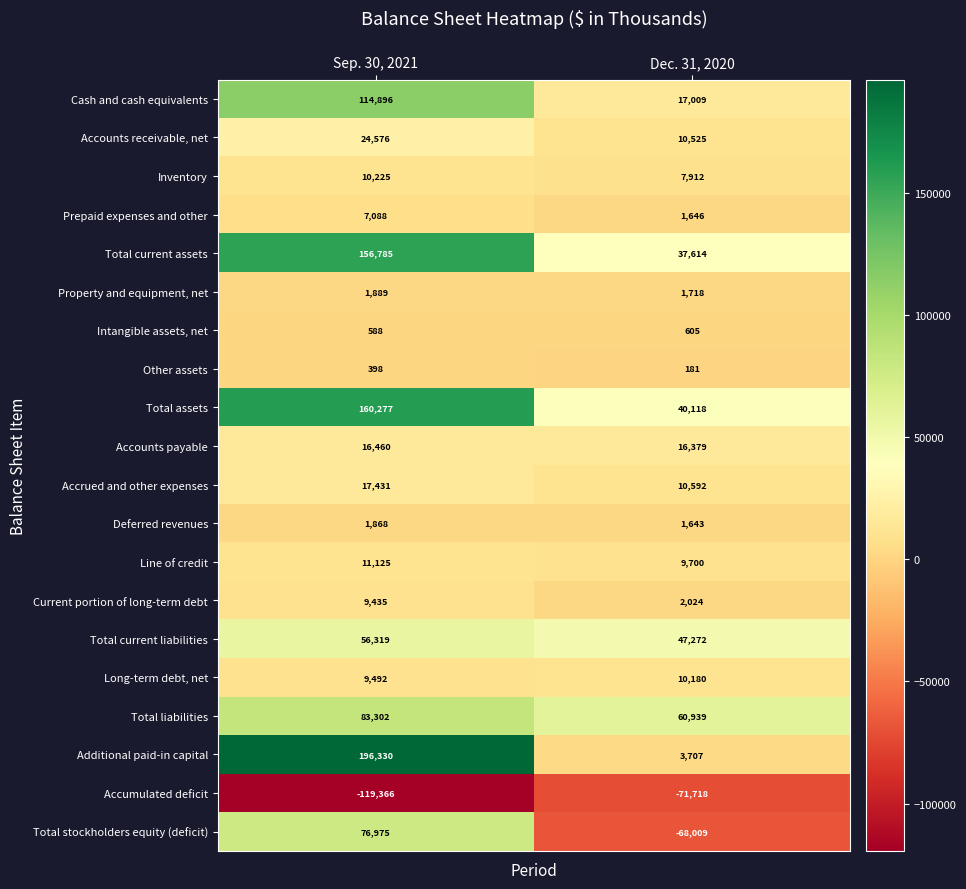

Is the value of Inventory at Sep. 30, 2021 greater than the value of Other assets at Sep. 30, 2021?

Yes